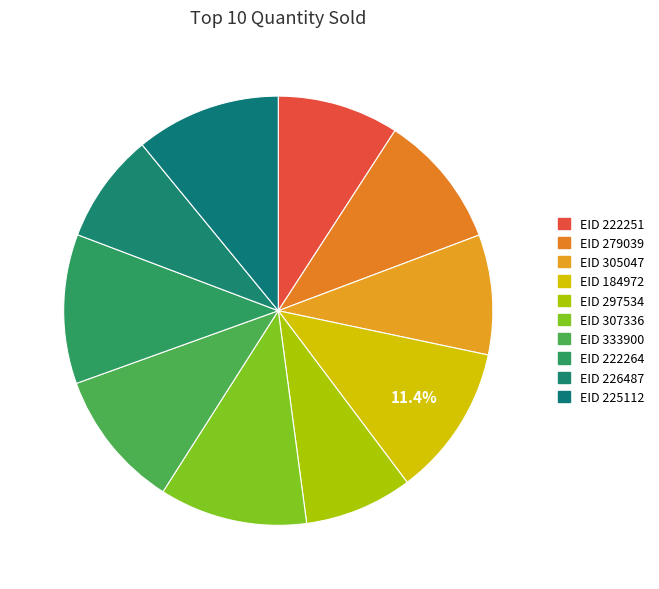

How many segments does this pie chart have?

10